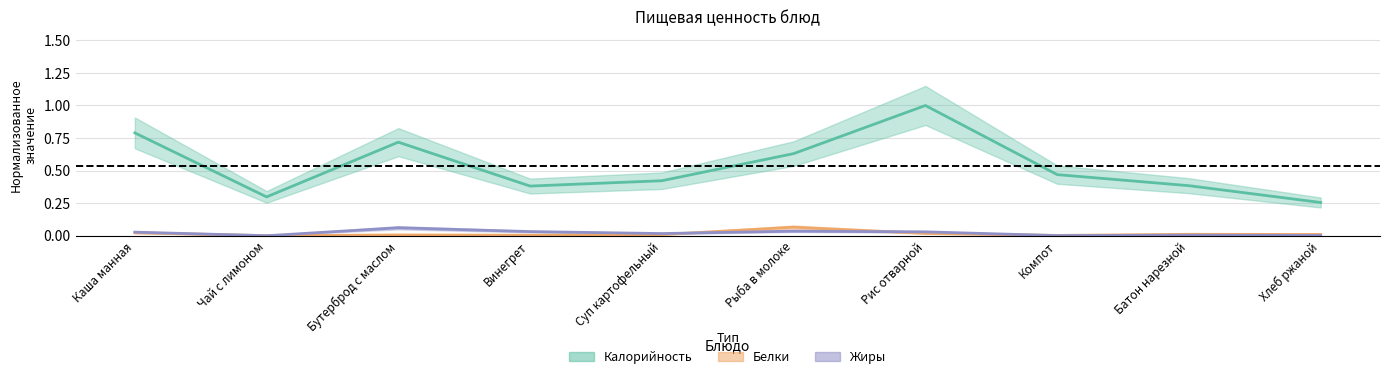

The Калорийность series shows 0.1 at Винегрет. True or false?

False